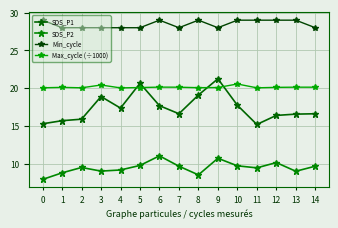

Is it true that SDS_P2 equals 5.2 at 8?

False